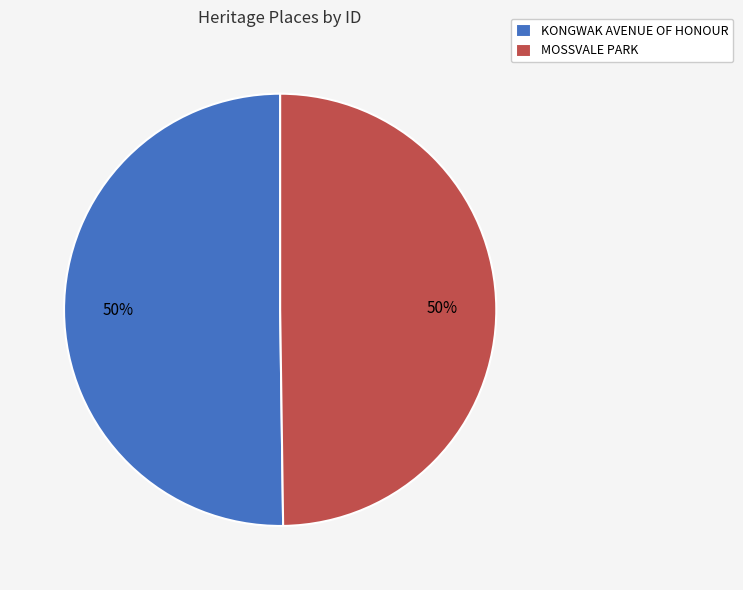

Is the sum of MOSSVALE PARK and KONGWAK AVENUE OF HONOUR greater than half?

Yes